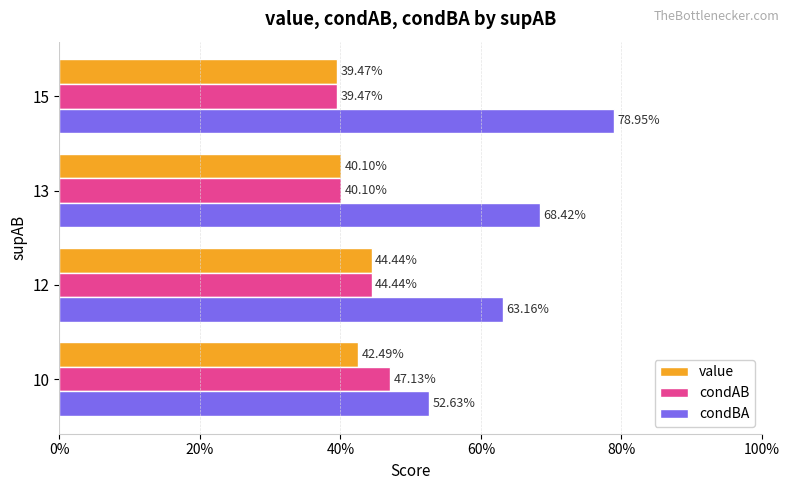

What are all the series names shown in the legend?

value, condAB, condBA